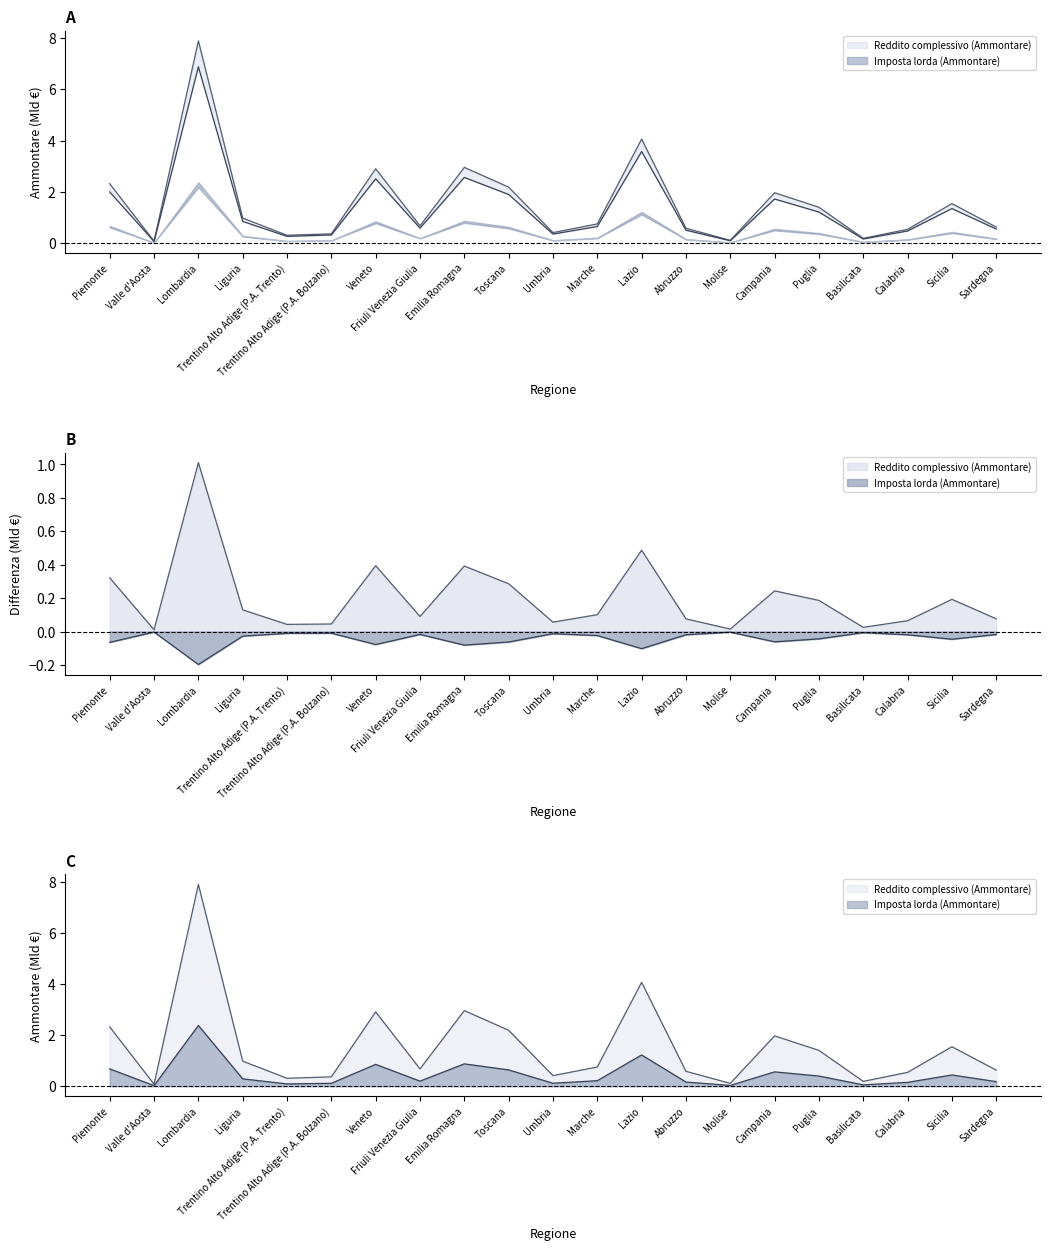

True or false: Reddito imponibile (Ammontare) has more than 2 points higher than both neighbors.

True